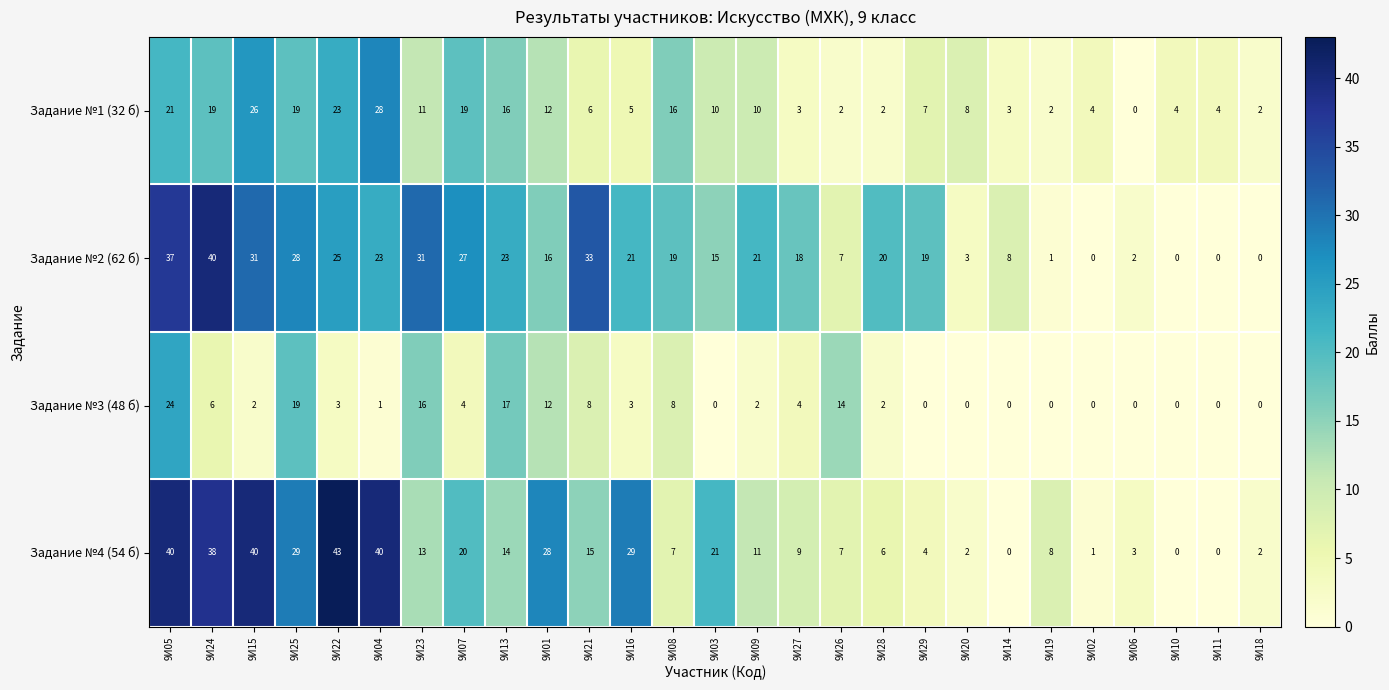

At which category is the sum across all series the highest?

9И05